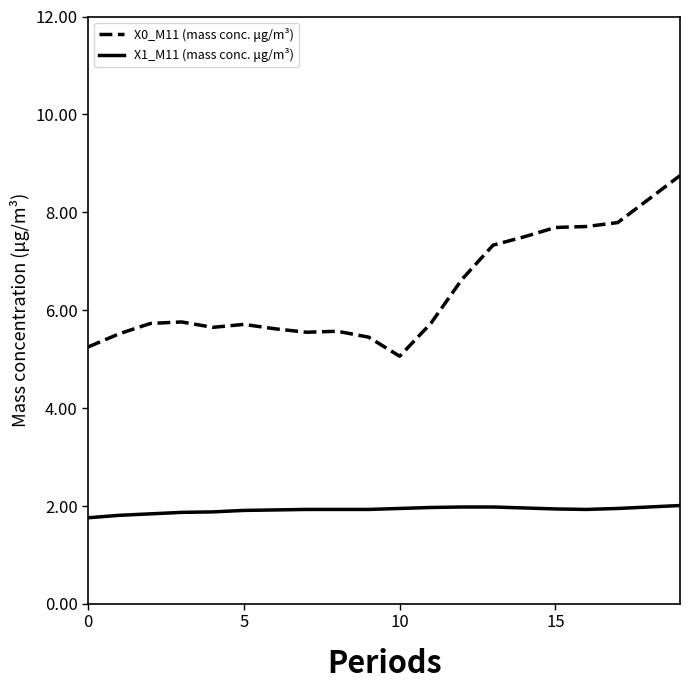

Which series has the largest range (max minus min)?

X0_M11 (mass conc. μg/m³)